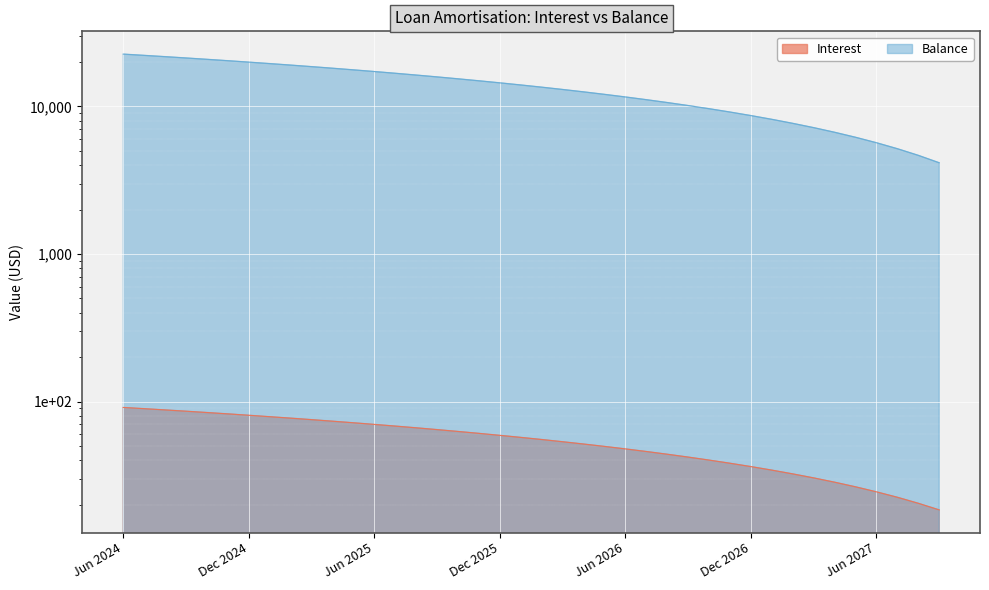

What is the label of the 28th point from the left?

Sep 2026